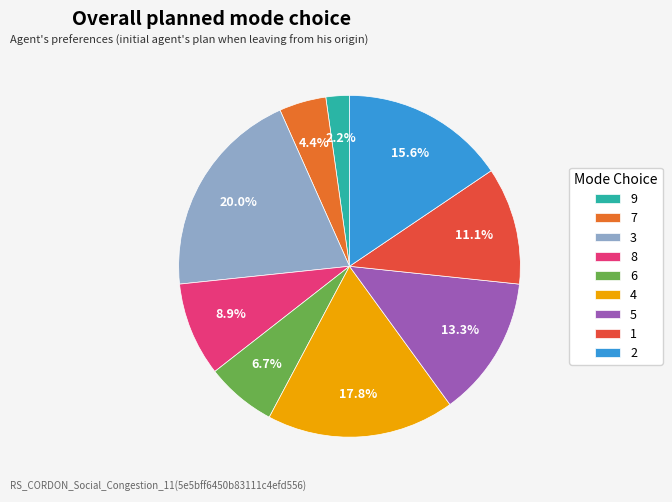

To the nearest percent, what is the difference between the largest and smallest slice percentages?

18%